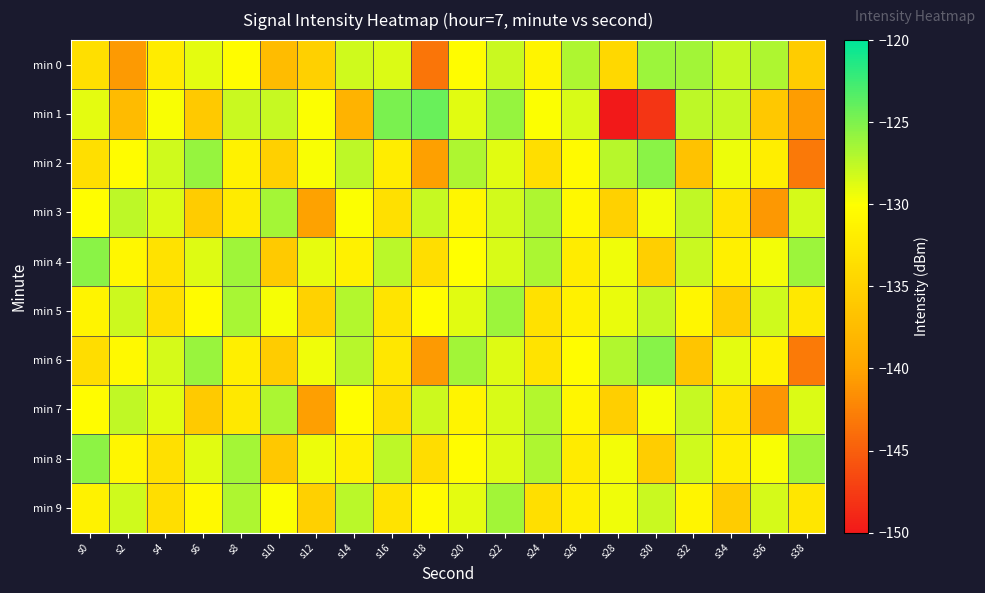

At s18, list the series in order from largest to smallest.

min 1, min 3, min 7, min 5, min 9, min 4, min 8, min 2, min 6, min 0